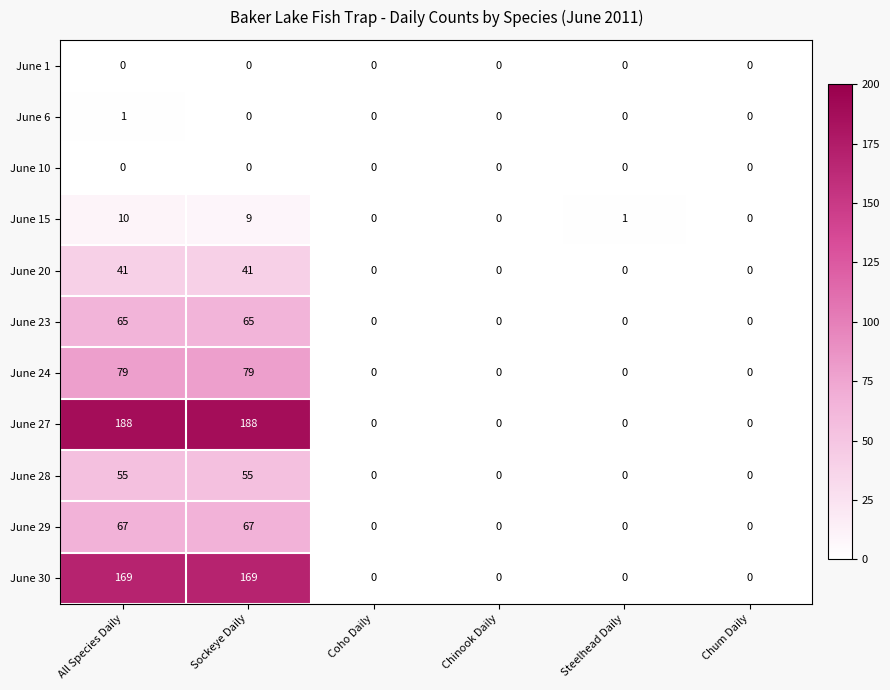

What is the average value of the June 29 series?

22